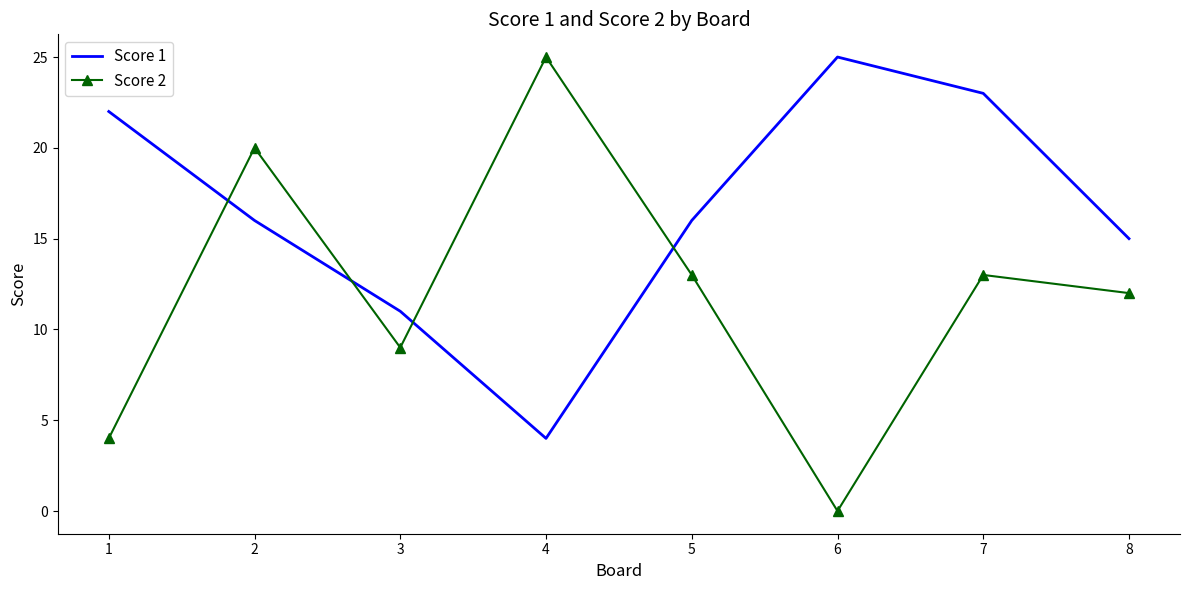

In Score 1, how many points are higher than both neighbors (excluding endpoints)?

1